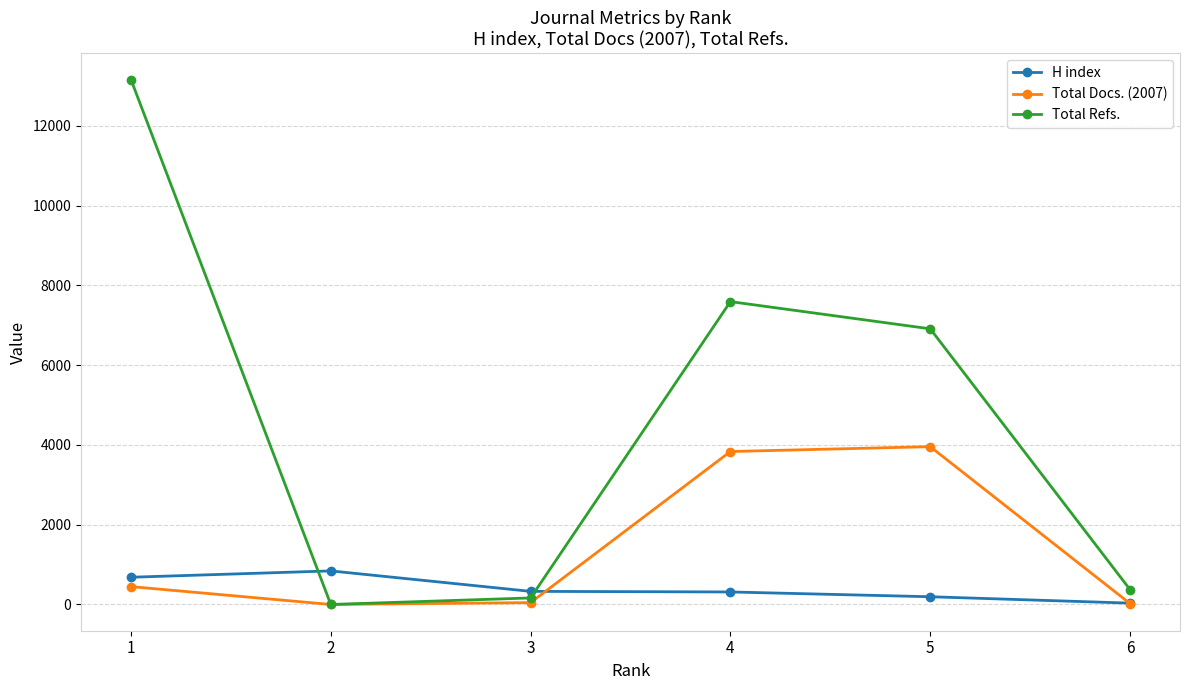

What is the difference between the maximum and second lowest values in the Total Refs. series?

12998